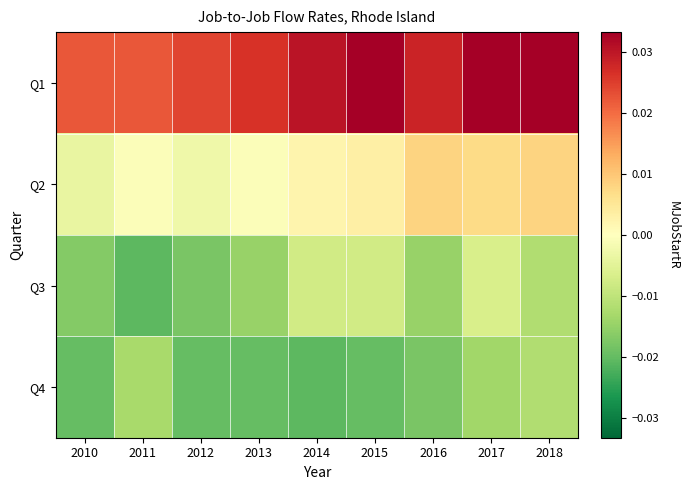

Between 2011 and 2013, which is larger?

2013